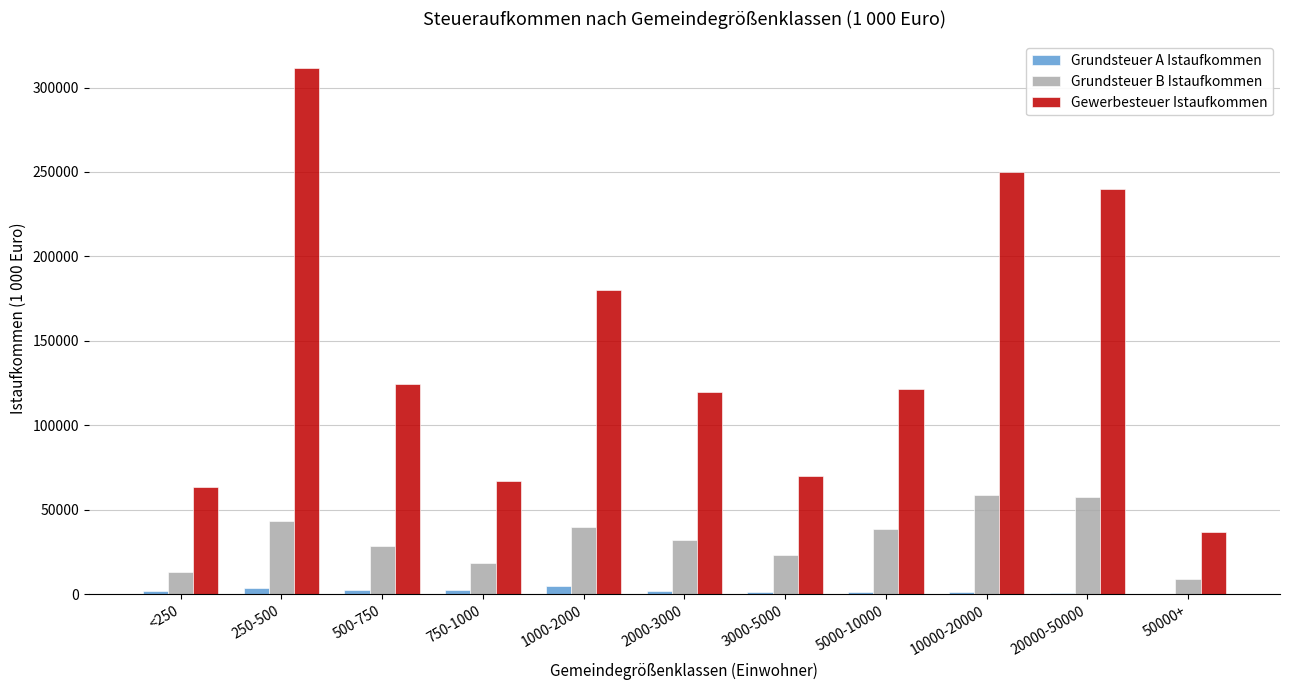

Is it true that Grundsteuer B Istaufkommen equals 40081 at 1000-2000?

True